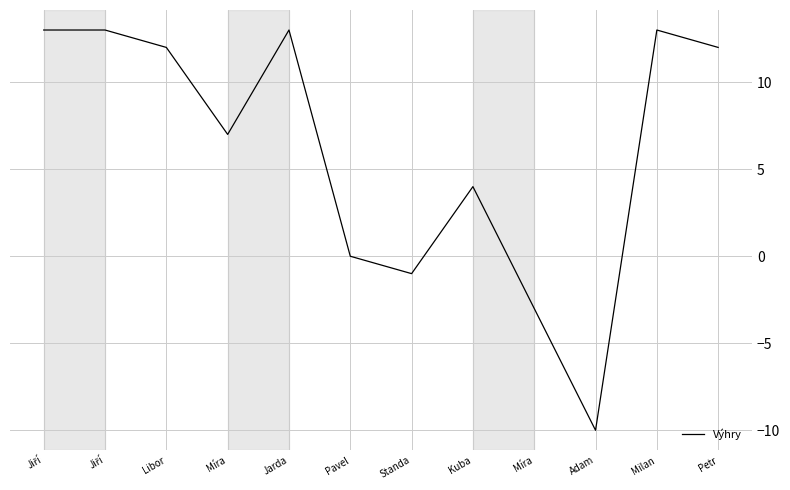

Reading left to right, list all the values displayed in this chart.

Jiří=13.0	Jiří=13.0	Libor=12.0	Míra=7.0	Jarda=13.0	Pavel=0.0	Standa=-1.0	Kuba=4.0	Míra=-3.0	Adam=-10.0	Milan=13.0	Petr=12.0